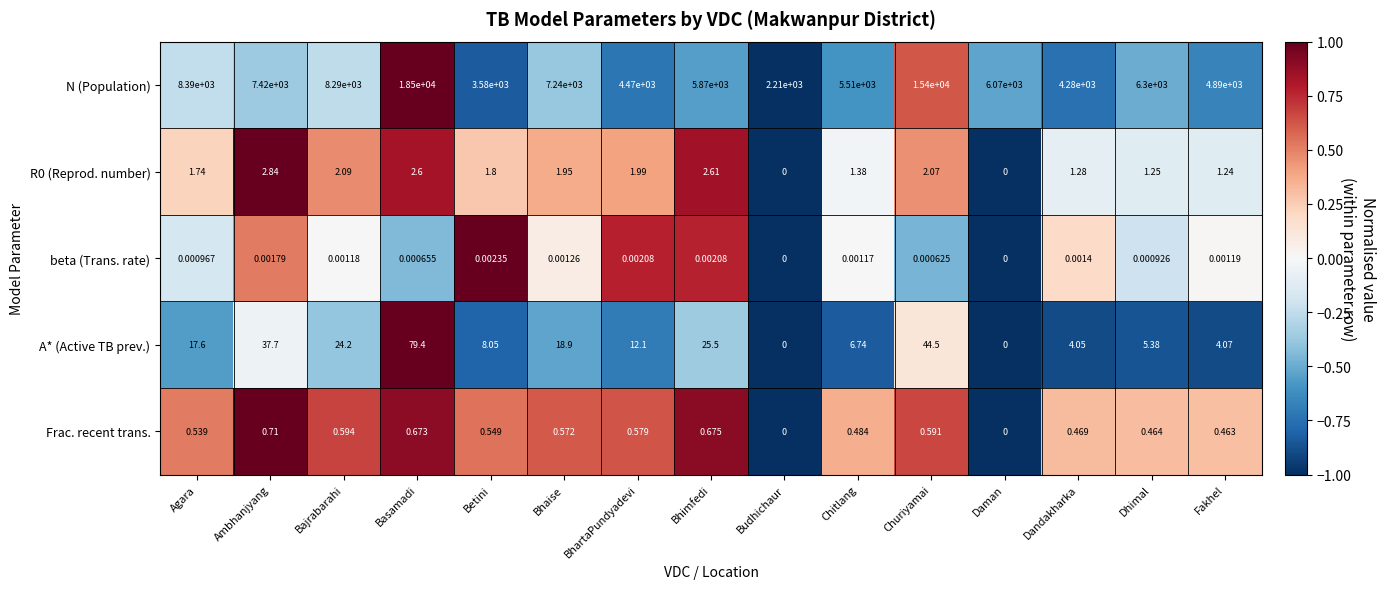

Which category has the highest value across all series?

Basamadi